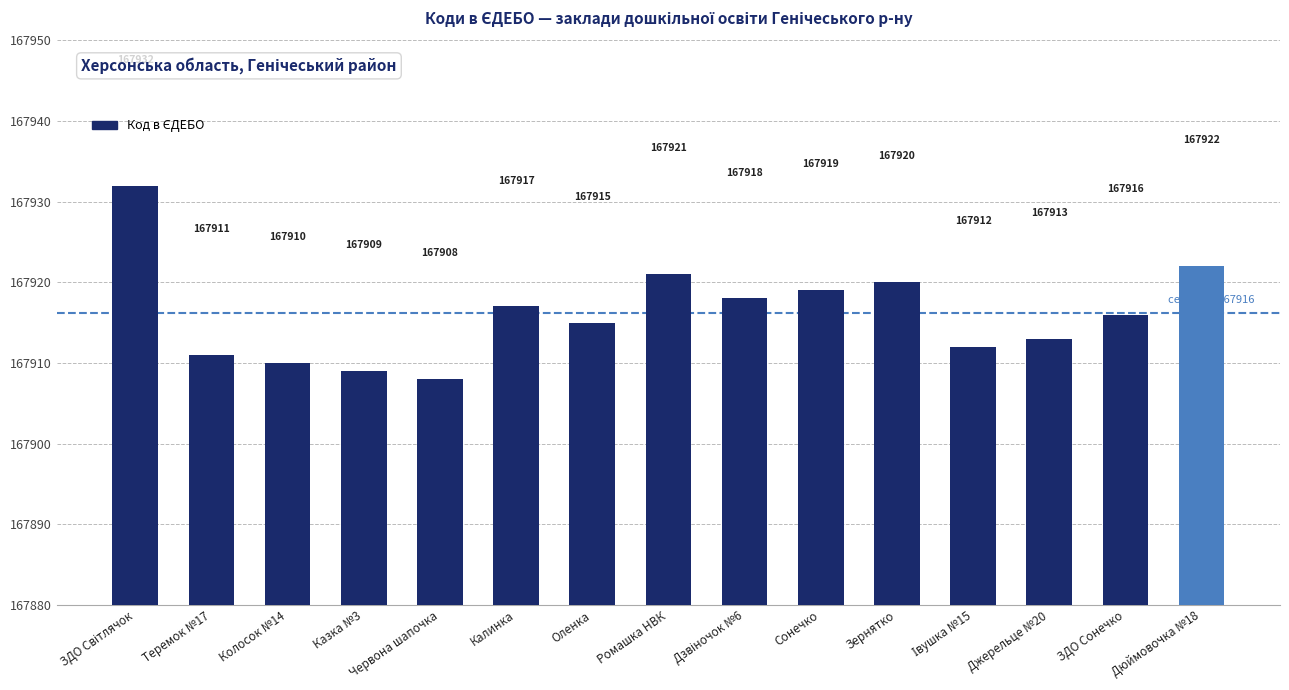

What is the change in value from Джерельце №20 to ЗДО Сонечко?

+3